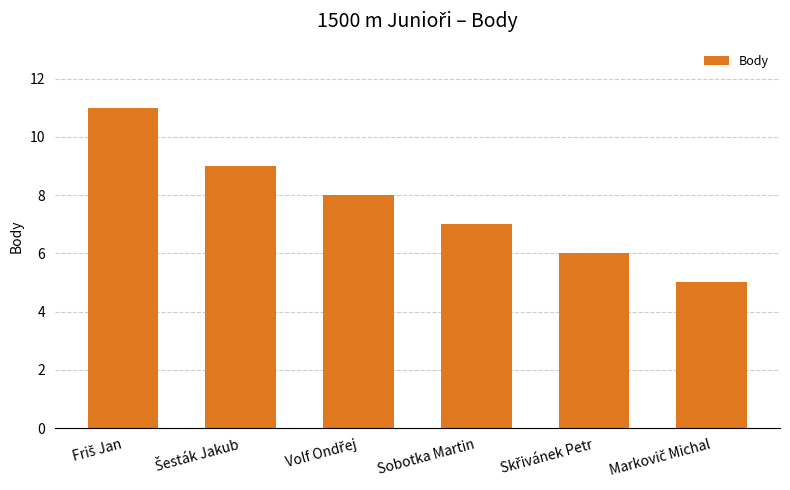

What position from the right is Sobotka Martin?

3